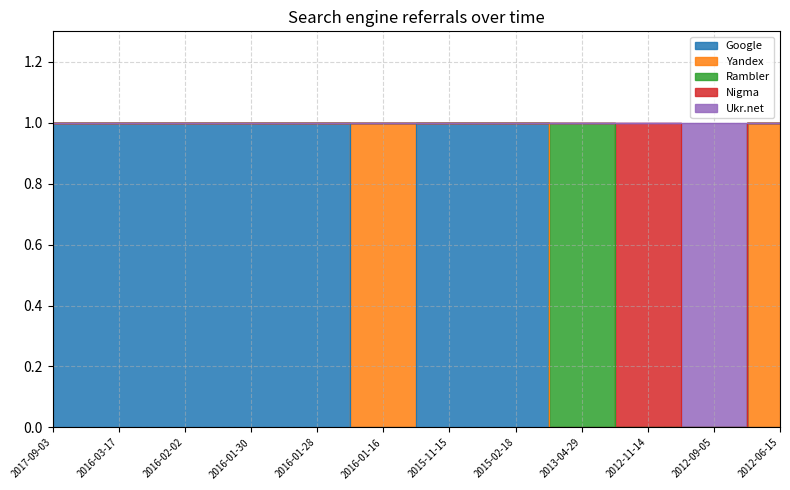

Which series has the largest total across all categories?

Google